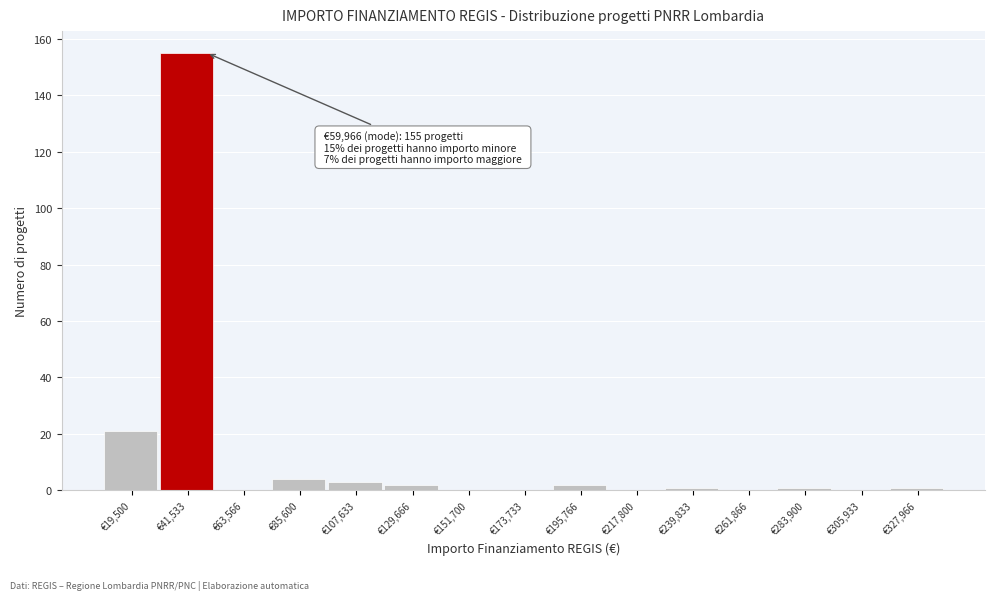

Reading left to right, extract all data points from this chart.

€19,500=21	€41,533=155	€63,566=0	€85,600=4	€107,633=3	€129,666=2	€151,700=0	€173,733=0	€195,766=2	€217,800=0	€239,833=1	€261,866=0	€283,900=1	€305,933=0	€327,966=1